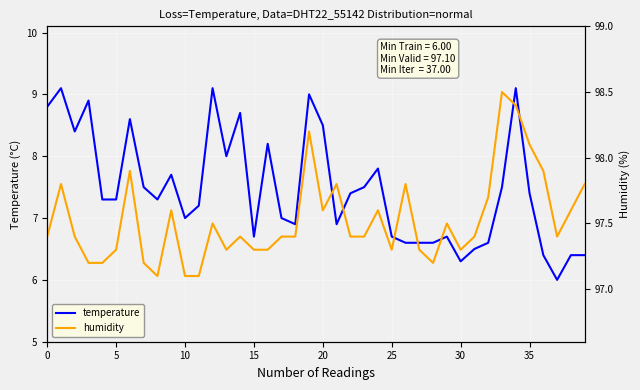

In temperature, how many points are lower than both neighbors (excluding endpoints)?

9